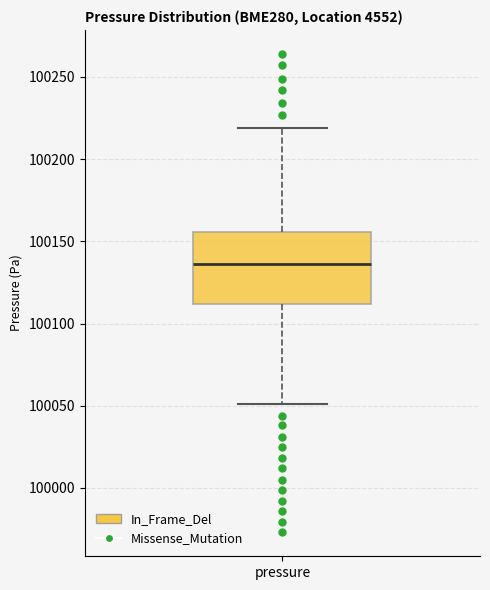

Read this box plot against the y-axis: the position of the median line, the range covered by the box, and the ends of both whiskers. The values are not printed on the chart, so give them approximately, as read against the axis.

median 100135, box 100110 to 100155, whiskers 100050 to 100220